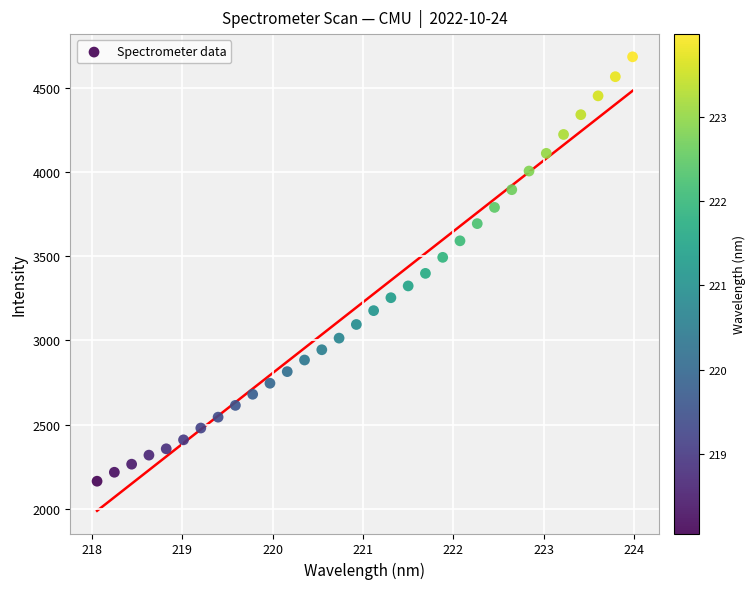

What is the range of Y values (max minus min)?

2519.6